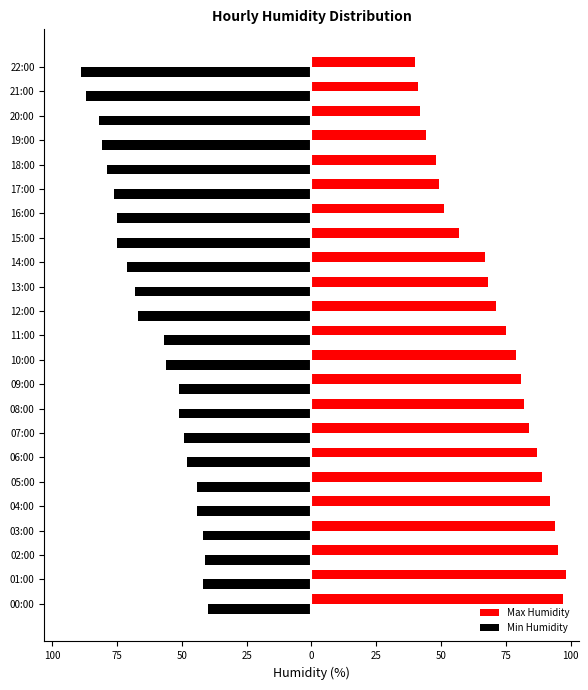

What is the difference between the maximum and minimum values in the Max Humidity series?

58